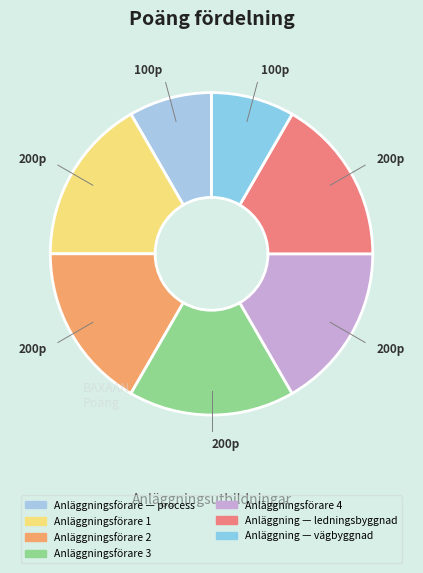

What is the largest slice in the pie chart?

Anläggningsförare 1